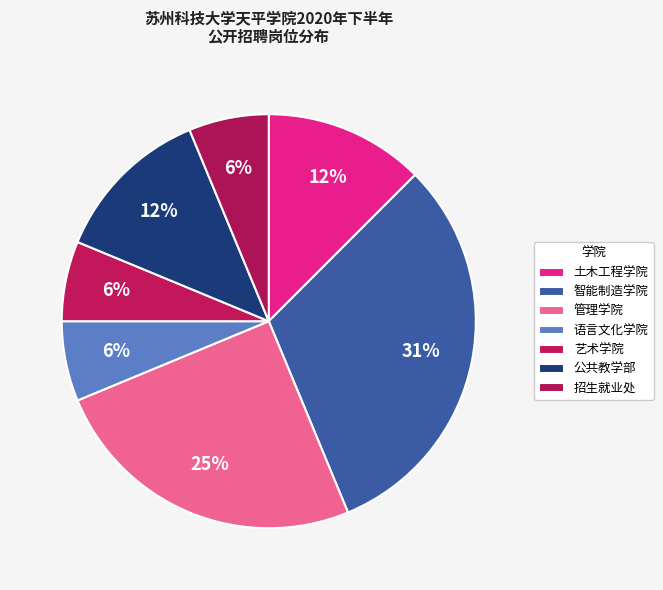

Is it true that 招生就业处 is 17% of the pie?

False